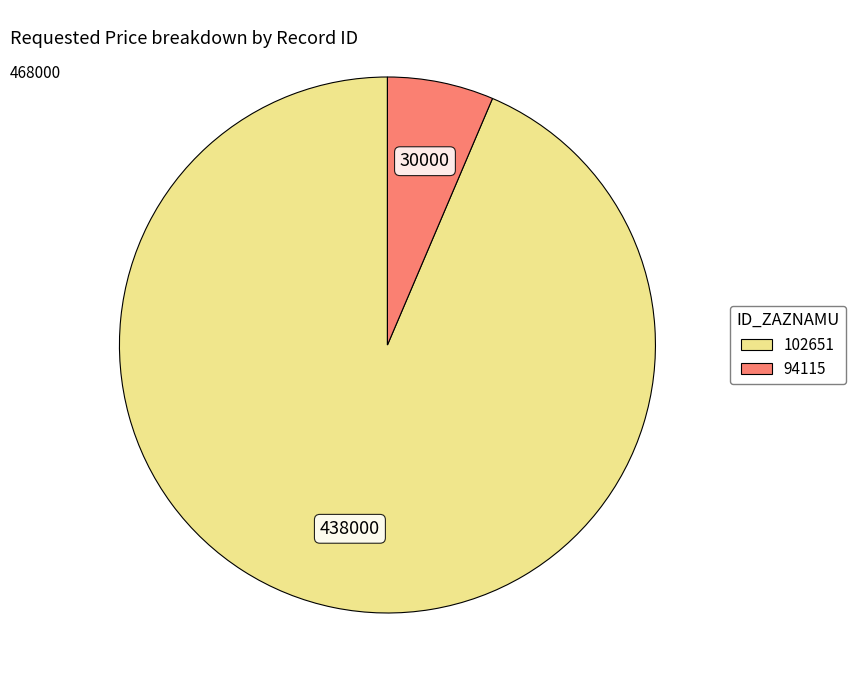

Combined, do 94115 and 102651 account for over 50%?

Yes